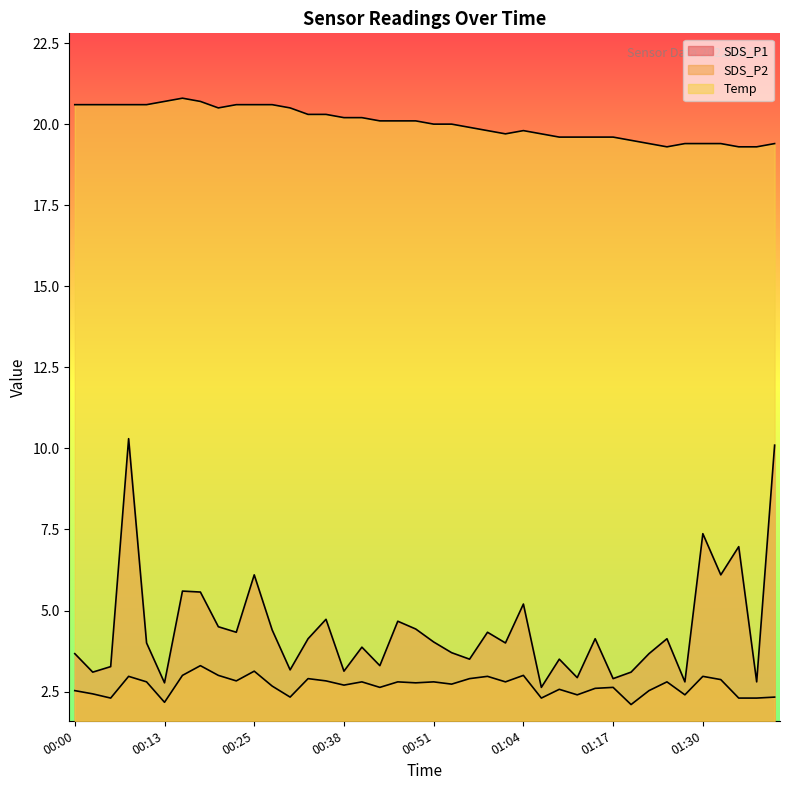

True or false: SDS_P2 and SDS_P1 intersect in this chart.

False